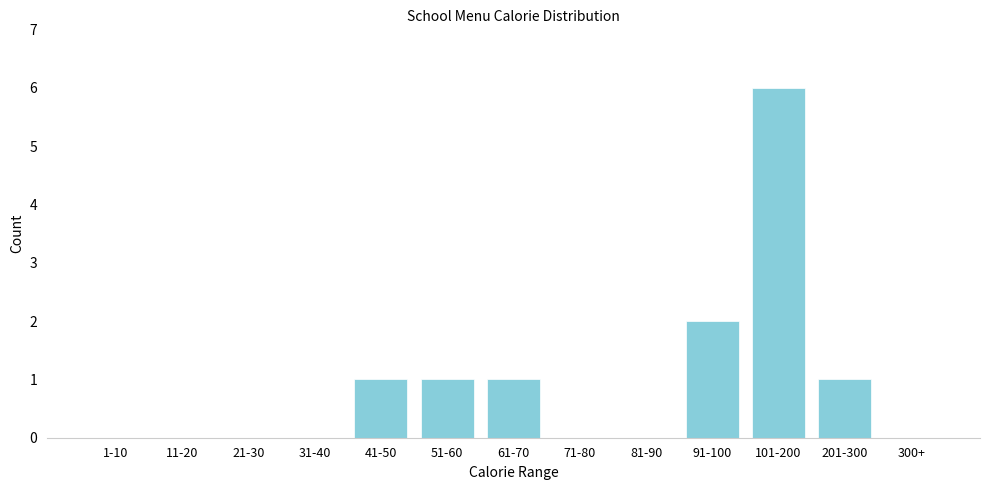

Reading right to left, what are all the values shown in this chart?

300+=0	201-300=1	101-200=6	91-100=2	81-90=0	71-80=0	61-70=1	51-60=1	41-50=1	31-40=0	21-30=0	11-20=0	1-10=0